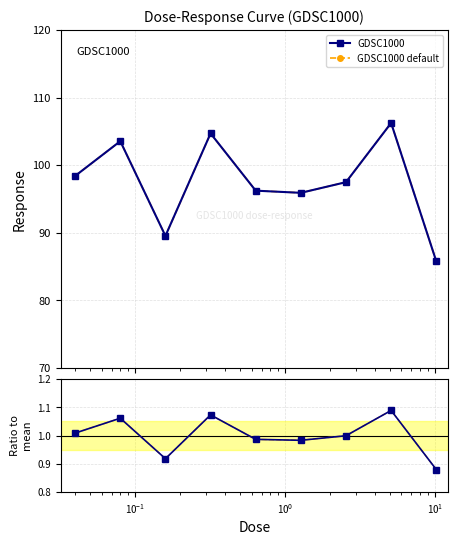

Is this an area chart (filled region under the line)?

No